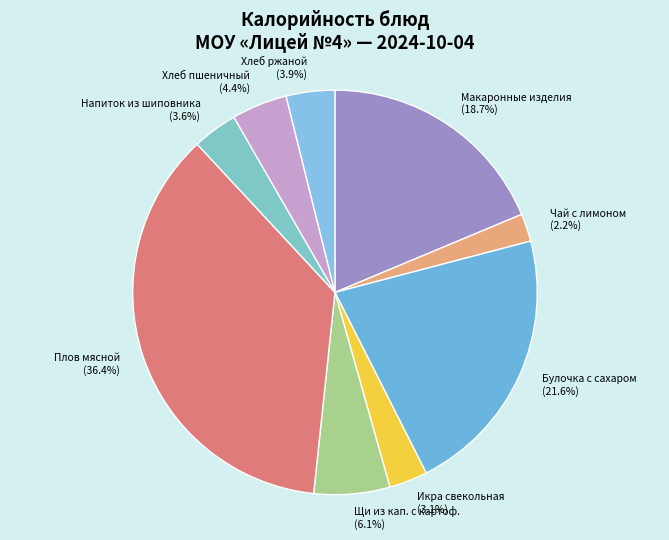

Between Чай с лимоном and Напиток из шиповника, which is larger?

Напиток из шиповника